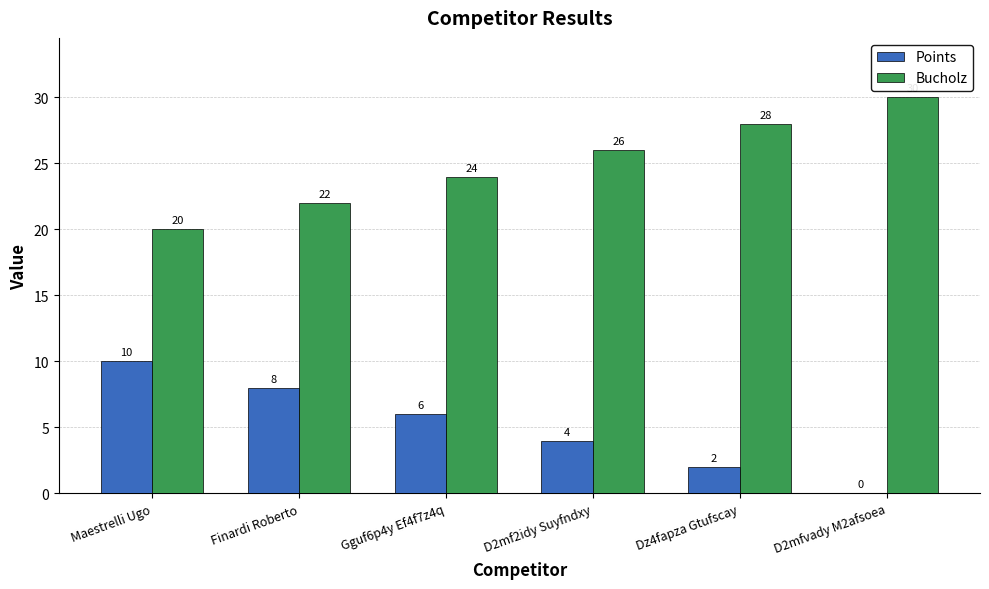

What is the sum of all Points values?

30